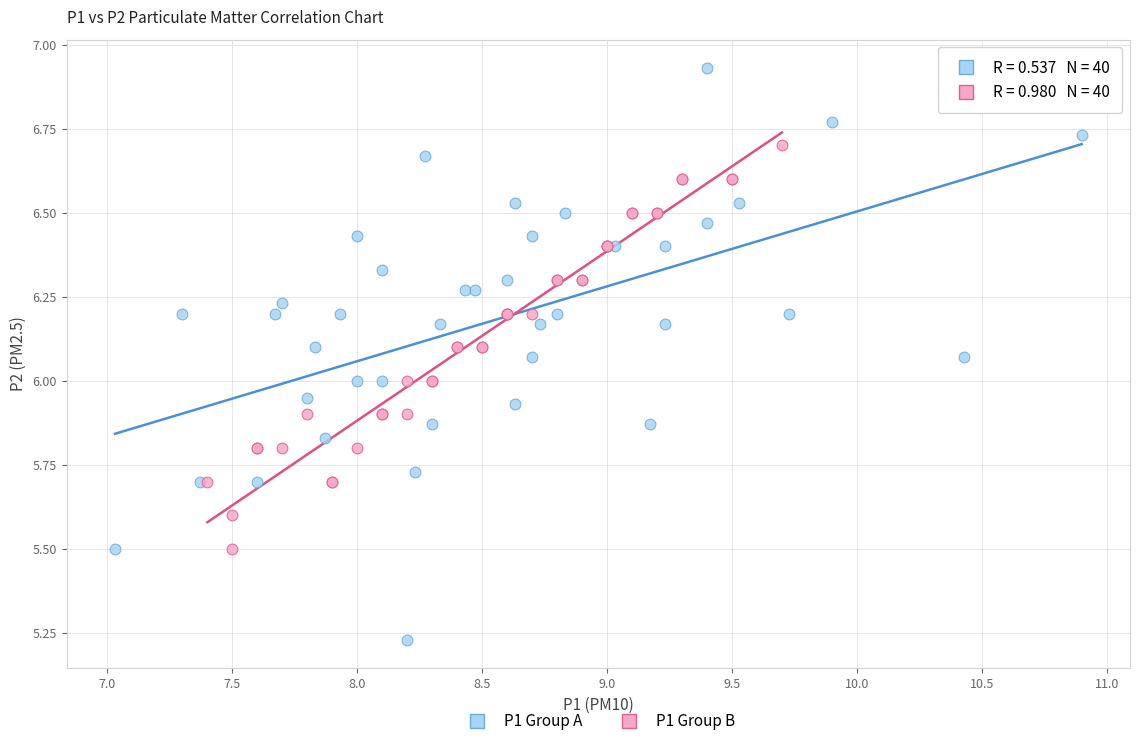

Which series reaches the maximum Y coordinate?

P1 Group A